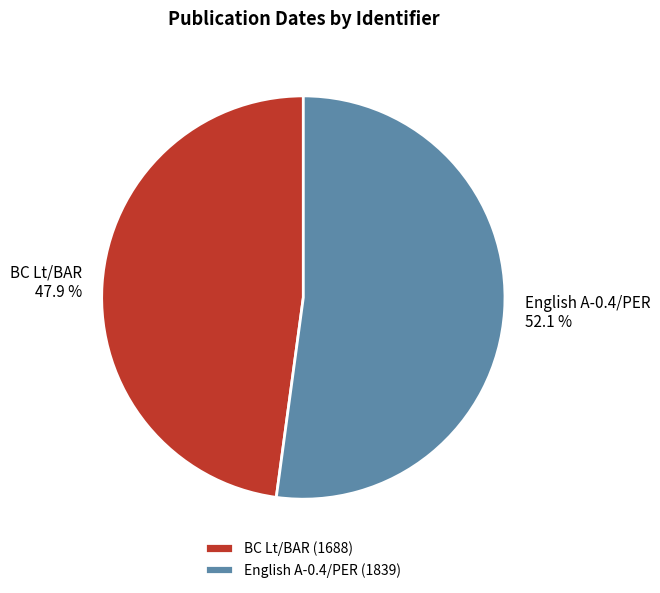

To the nearest percent, what is the average slice percentage?

50%